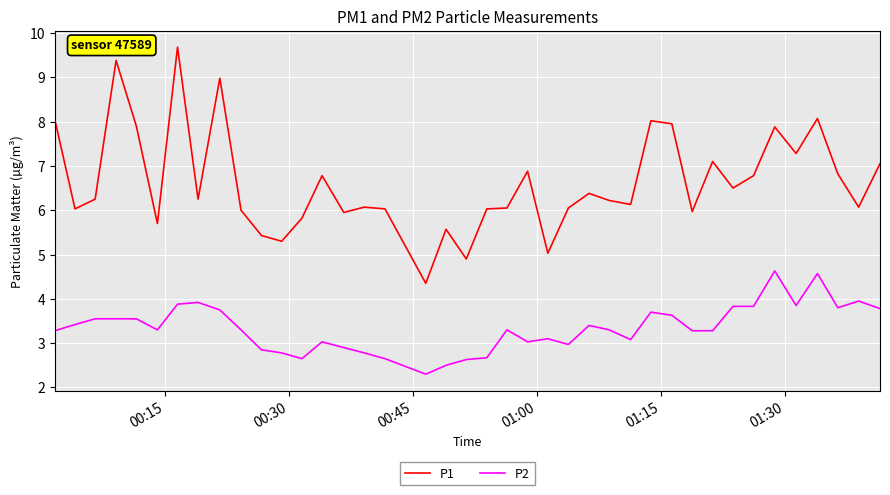

What is the difference between the second highest and minimum values in the P2 series?

2.3